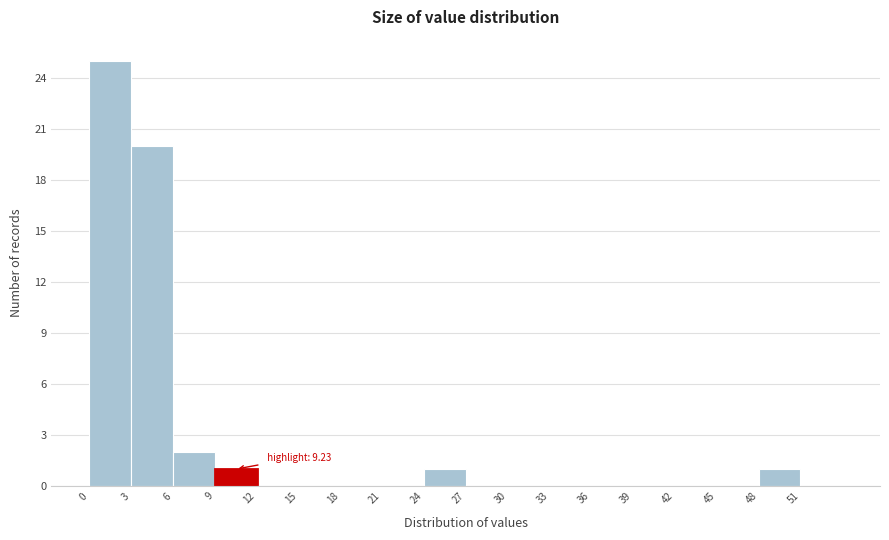

Which range on the x-axis has the tallest bar?

0 to 3